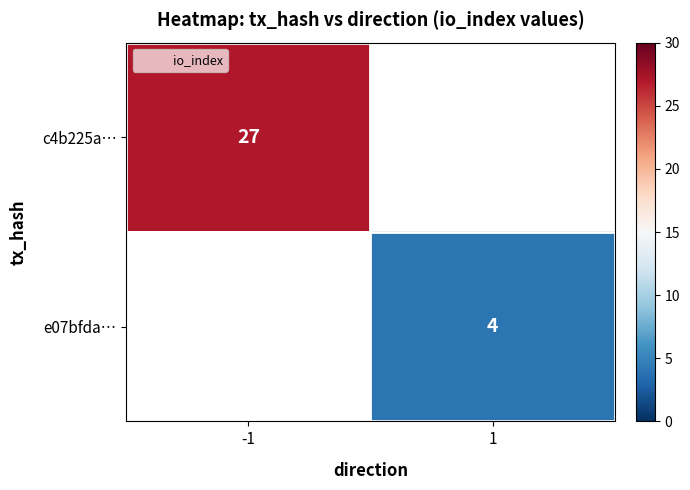

Which label corresponds to the smallest value in the chart?

1